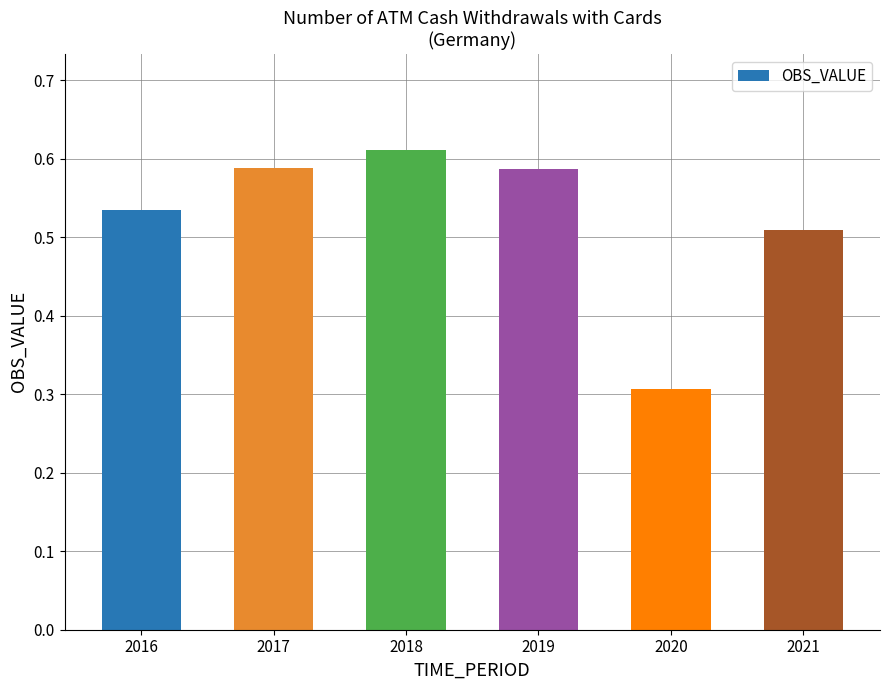

At which category does the chart reach its peak across all series?

2018